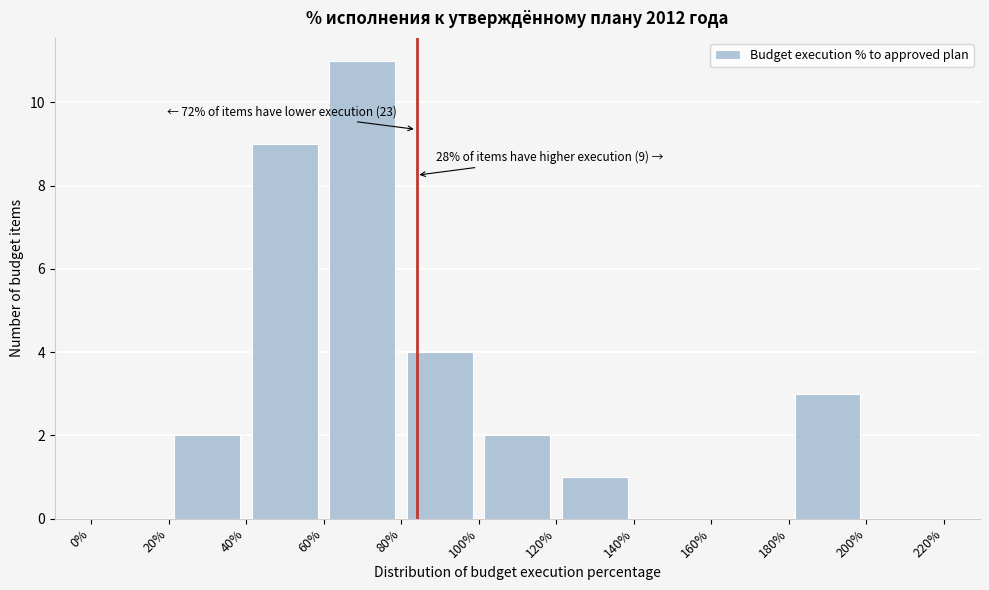

Which range on the x-axis has the tallest bar?

60% to 80%